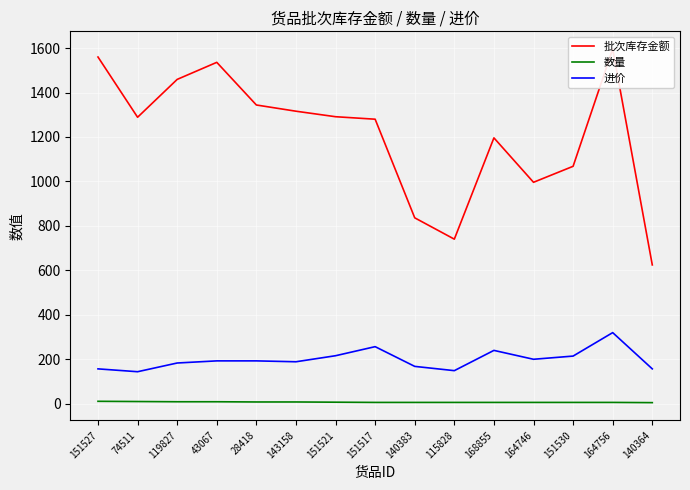

Between 151527 and 164756, which is larger?

164756